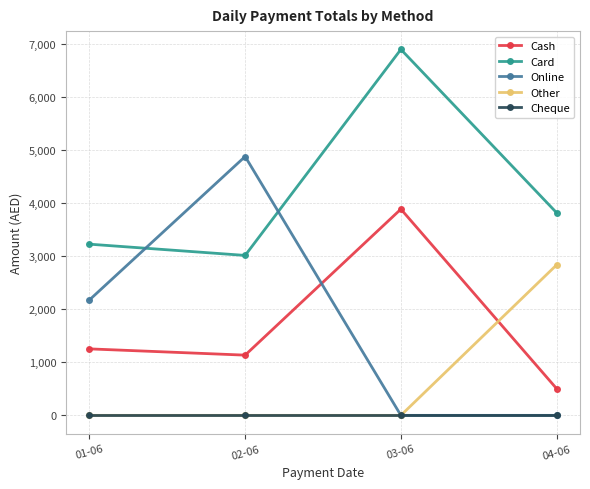

How many lines are shown in the chart?

5